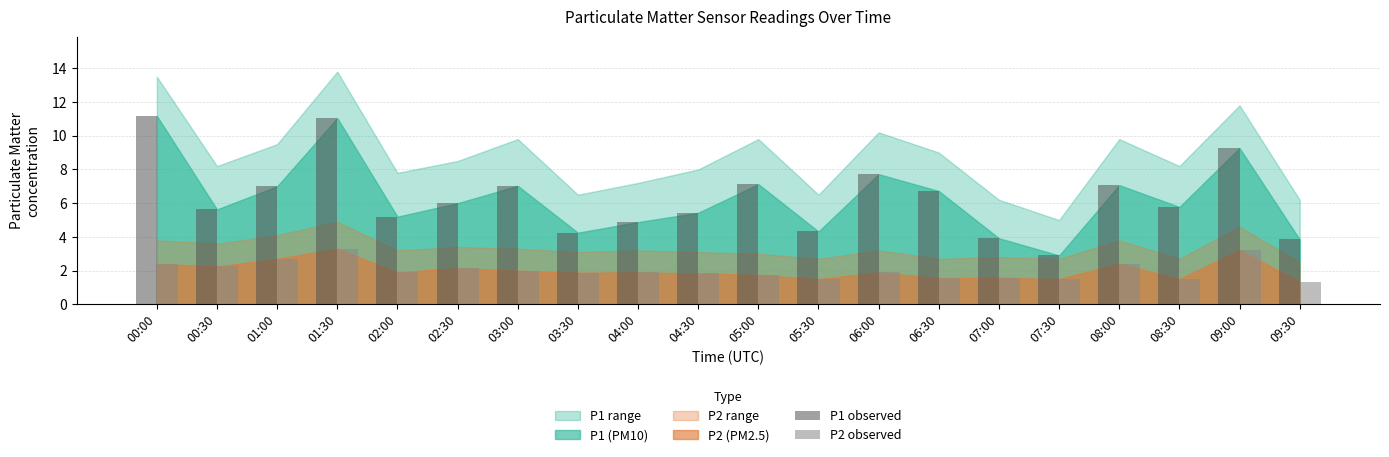

What is the approximate value of P2 observed at 06:30?

1.6